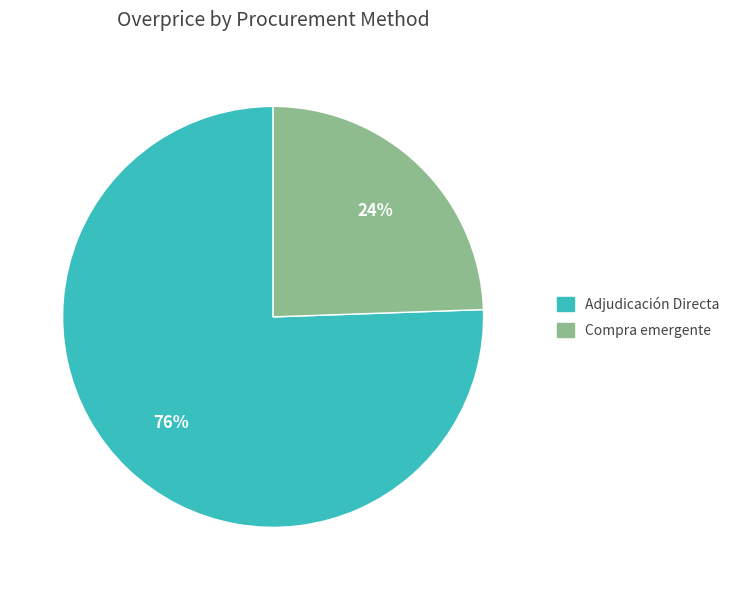

To the nearest percent, what is the average slice percentage?

50%